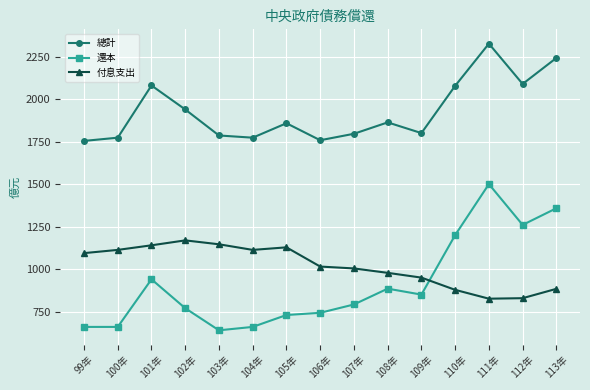

True or false: 付息支出 has more than 1 interior local peaks.

True